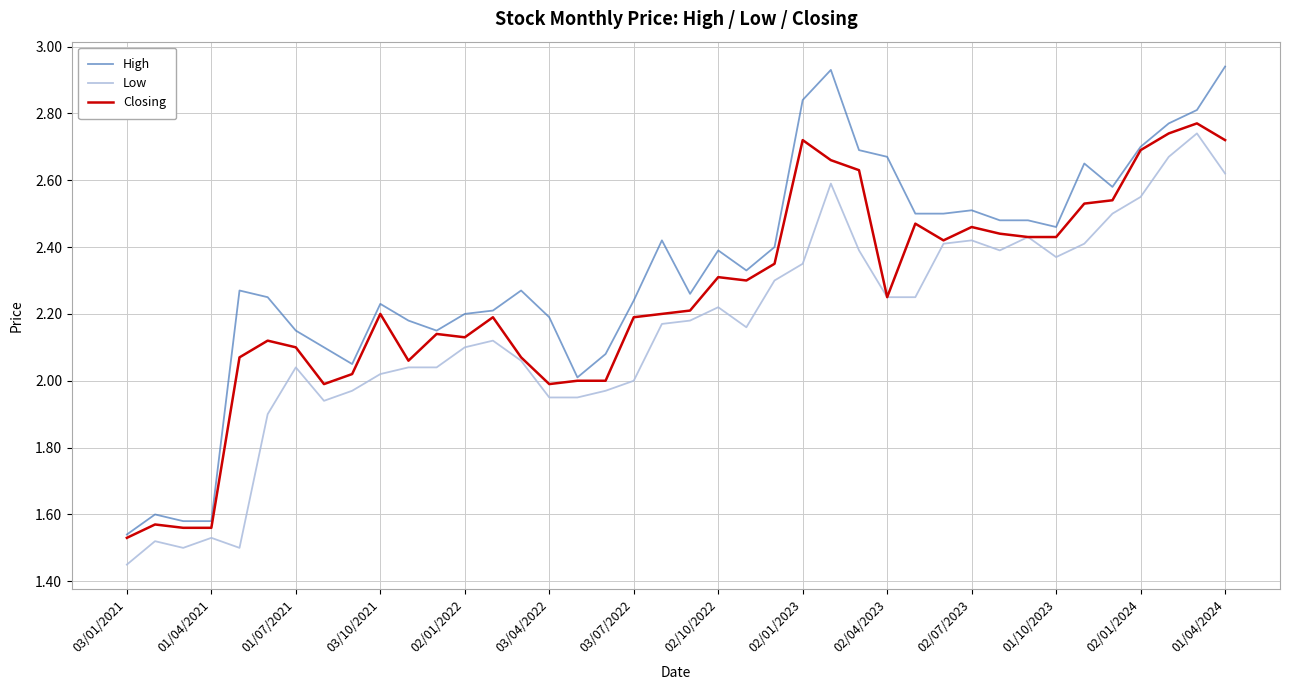

Which series has the largest total across all categories?

High